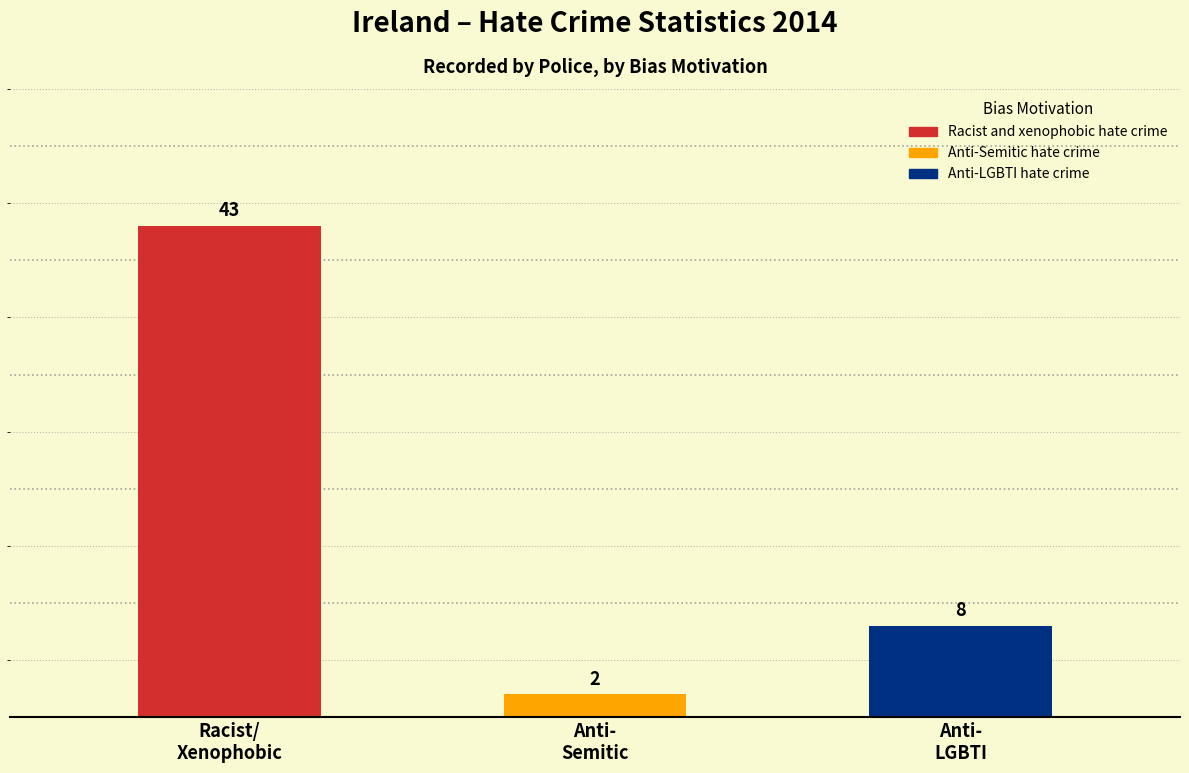

What is the greatest value displayed?

43